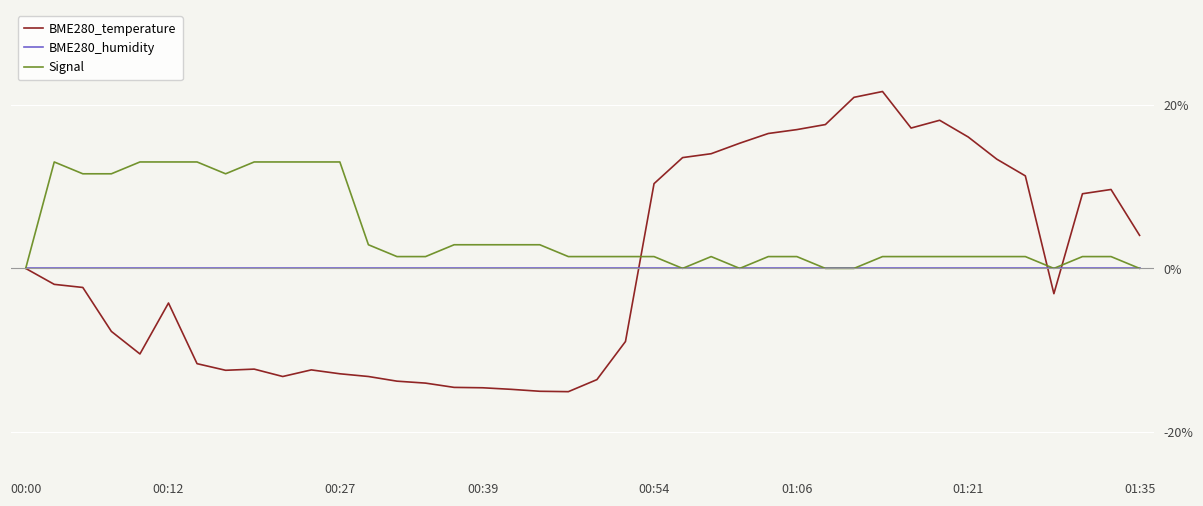

What is the sum of all BME280_temperature values?

3.4